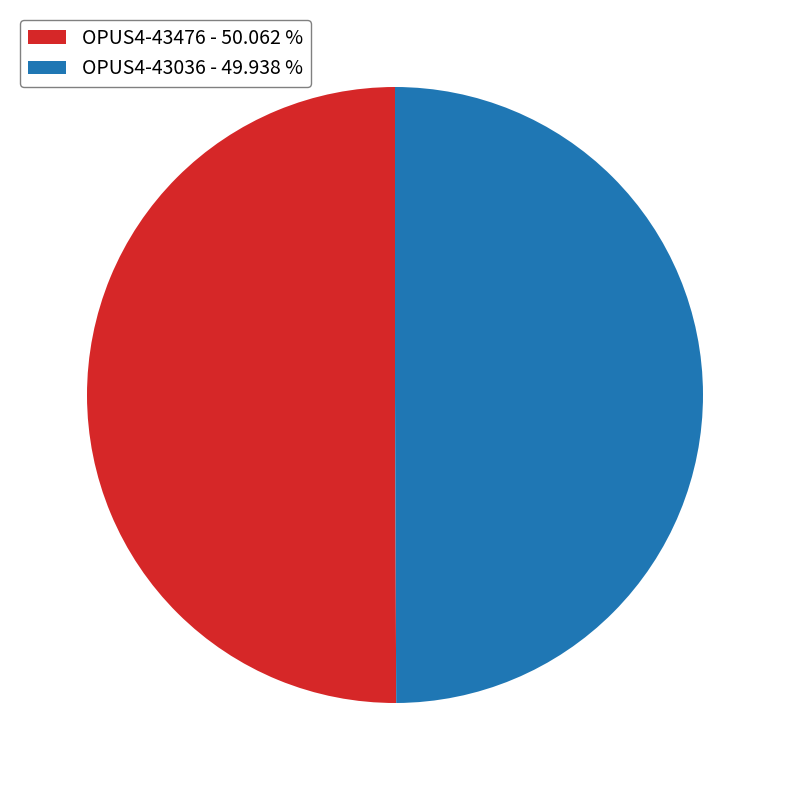

What is the ratio of the value at OPUS4-43476 - 50.062 % to the value at OPUS4-43036 - 49.938 %?

1.0